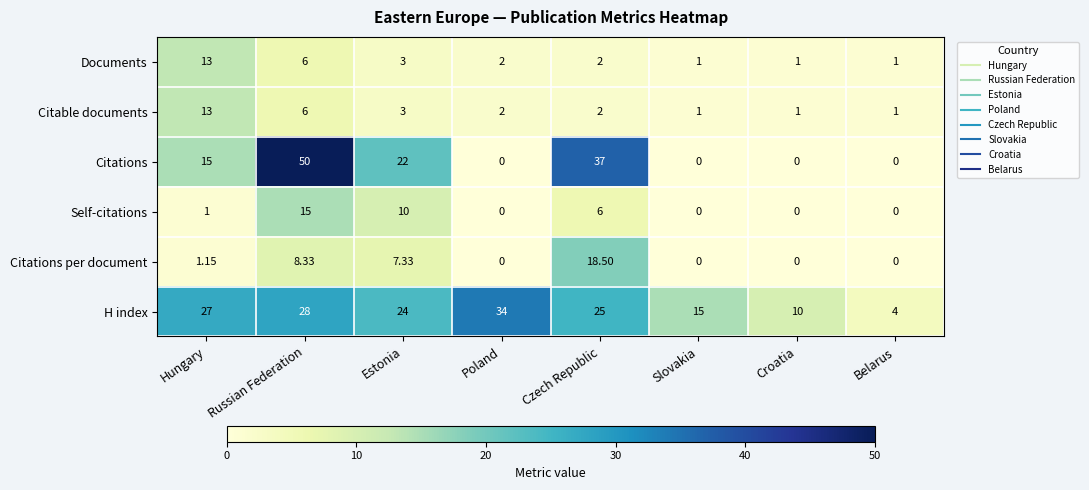

At which label does Documents first exceed 2?

Hungary